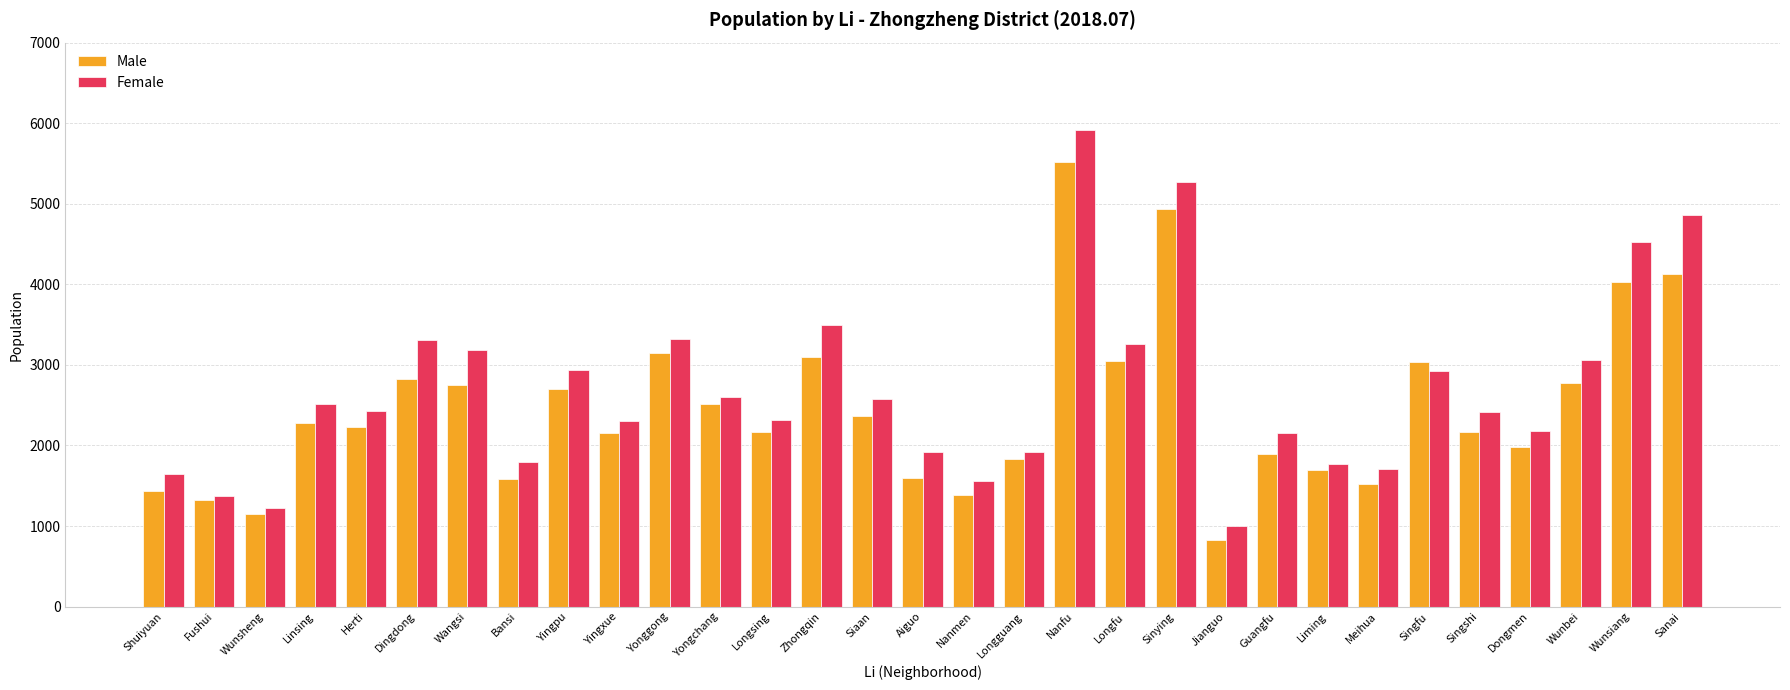

Is the value of Female at Wangsi greater than the value of Male at Guangfu?

Yes